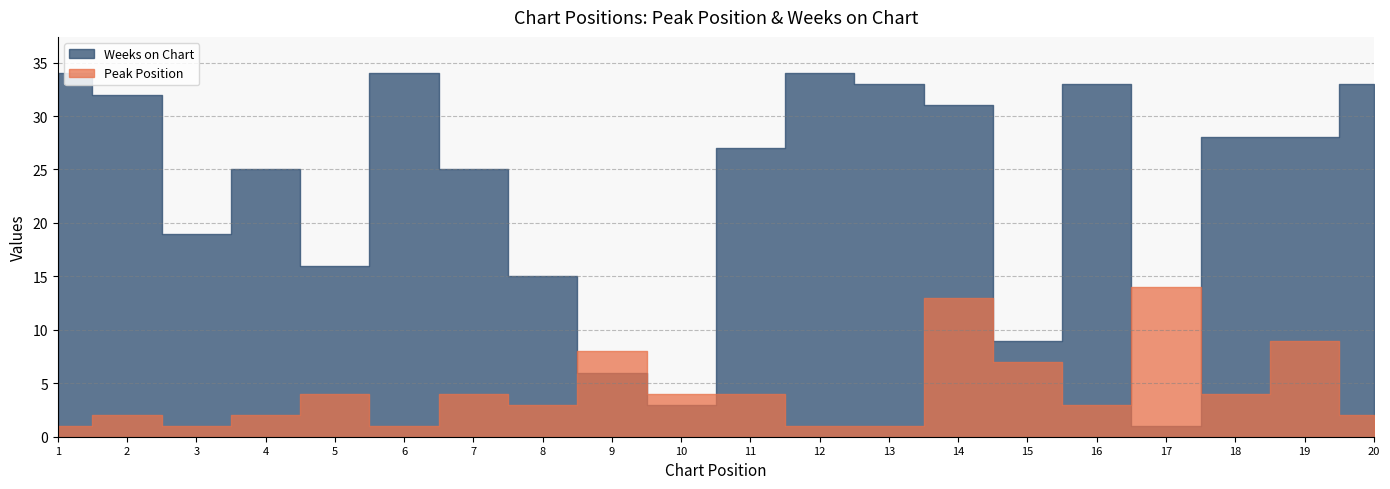

True or false: Peak Position and Weeks on Chart cross at least once.

True